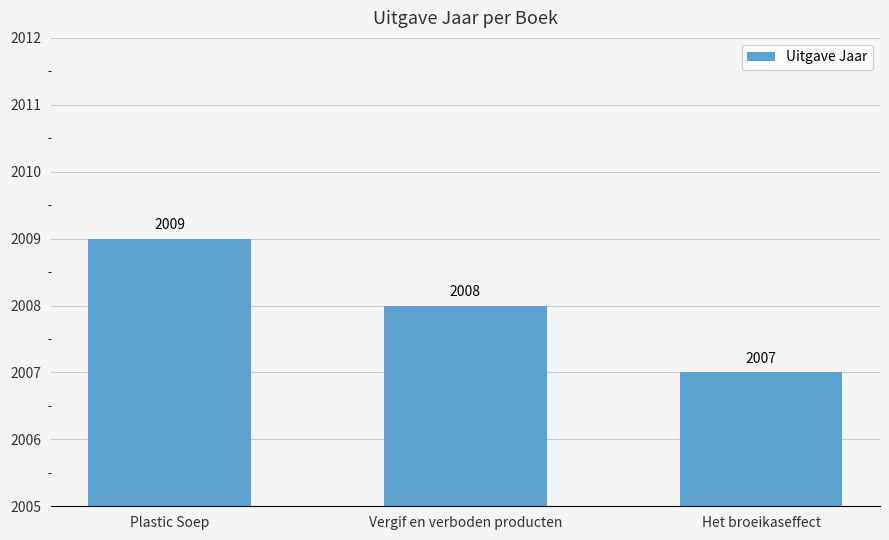

Are the bars grouped side by side (vs. stacked)?

No